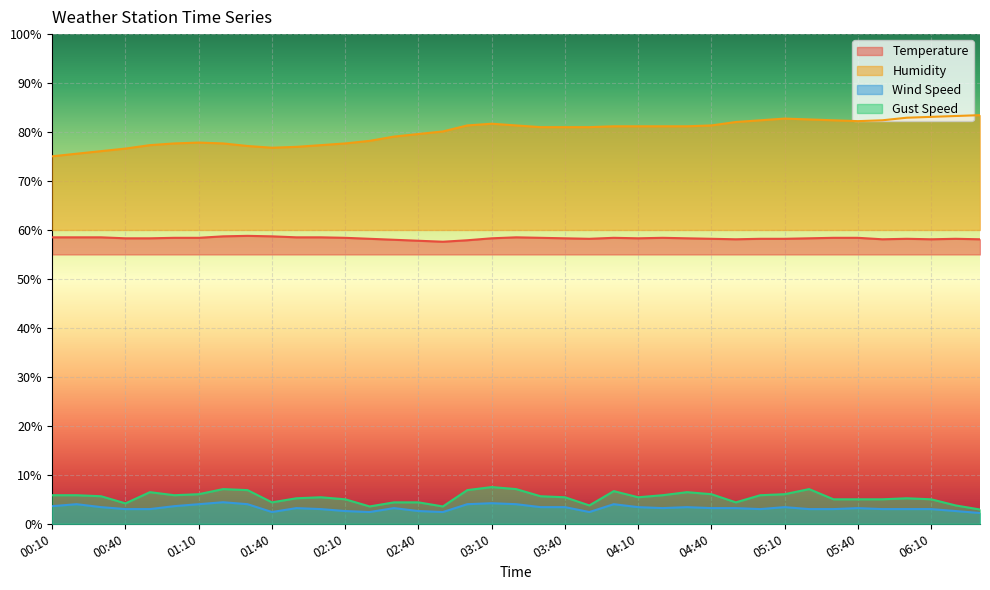

Rank the series by their maximum value, from highest to lowest.

Humidity, Temperature, Gust Speed, Wind Speed